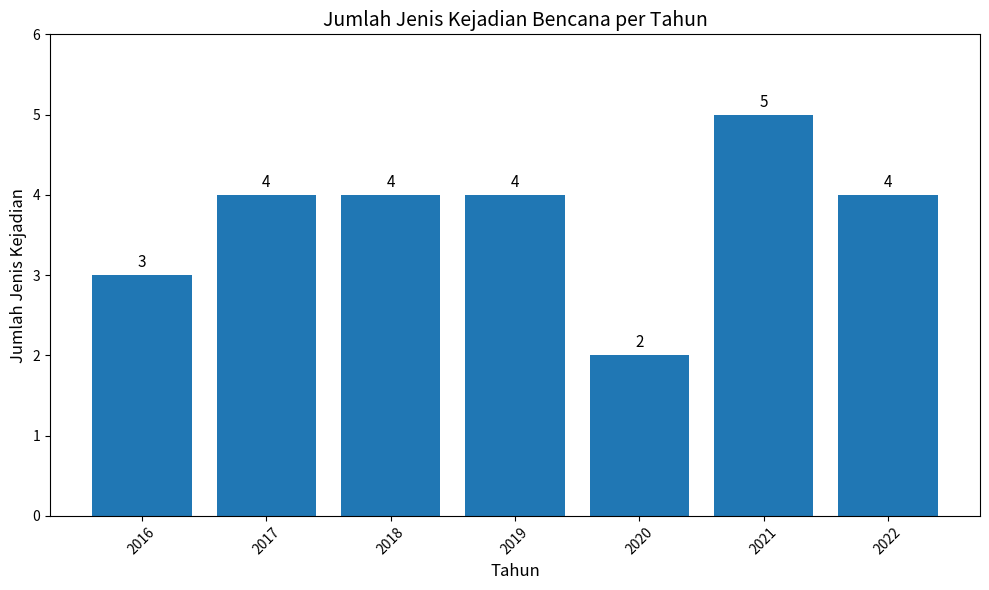

Which has a higher value, 2020 or 2016?

2016